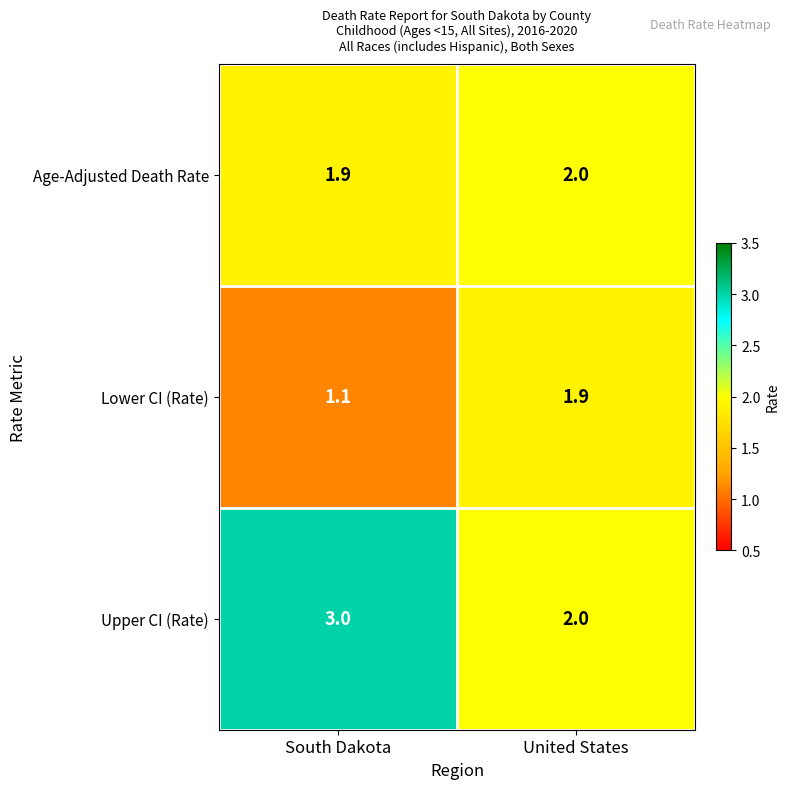

The value of Lower CI (Rate) at South Dakota is 1.1. True or false?

True